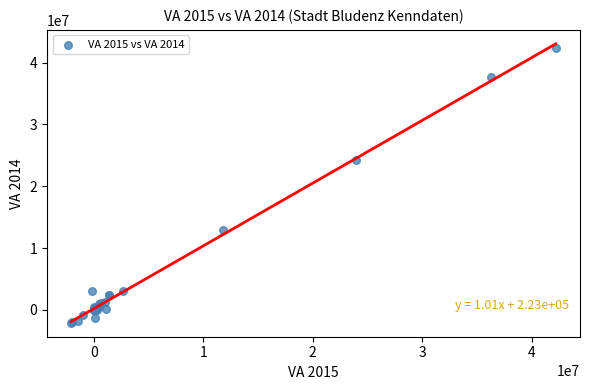

What Y value in the scatter plot is closest to 20168150?

24266300.0